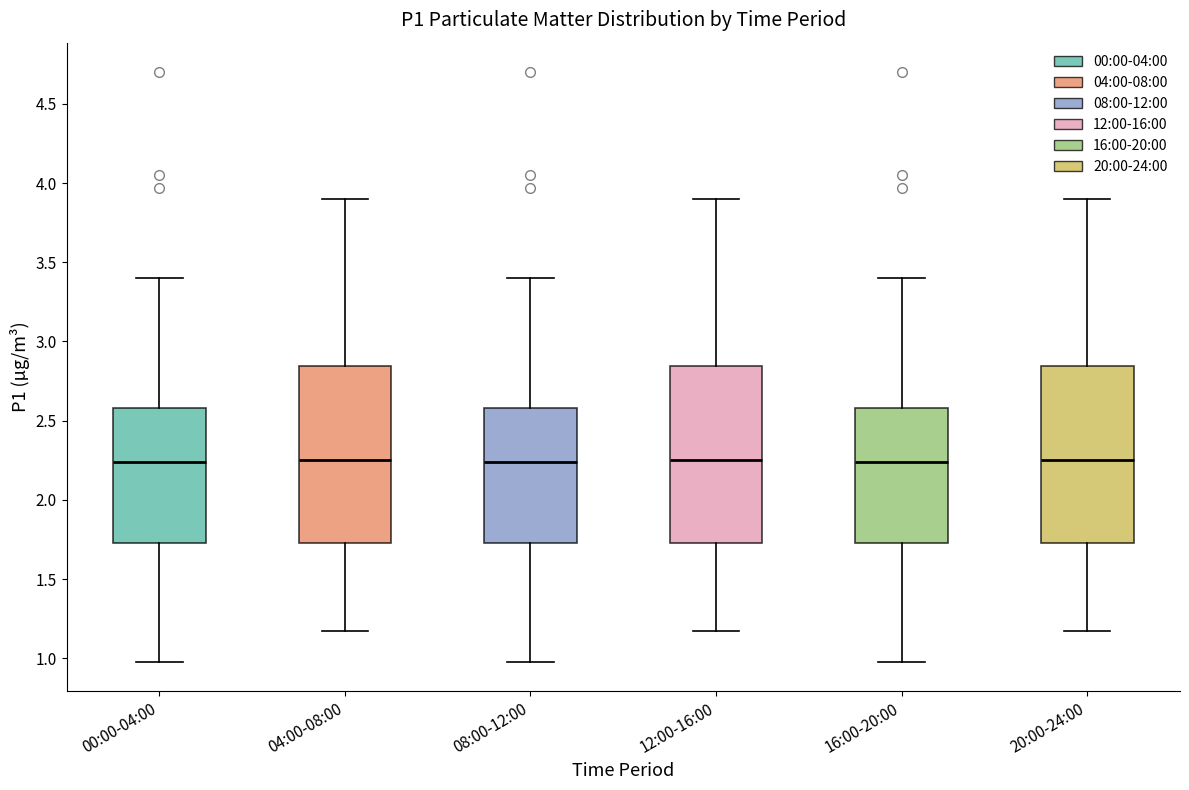

Reading left to right, read every box against the y-axis: the position of its median line, the range the box covers, and the ends of its whiskers. The values are not printed on the chart, so give them approximately, as read against the axis.

00:00-04:00: median 2.25, box 1.75 to 2.60, whiskers 1.00 to 3.40
04:00-08:00: median 2.25, box 1.75 to 2.85, whiskers 1.15 to 3.90
08:00-12:00: median 2.25, box 1.75 to 2.60, whiskers 1.00 to 3.40
12:00-16:00: median 2.25, box 1.75 to 2.85, whiskers 1.15 to 3.90
16:00-20:00: median 2.25, box 1.75 to 2.60, whiskers 1.00 to 3.40
20:00-24:00: median 2.25, box 1.75 to 2.85, whiskers 1.15 to 3.90